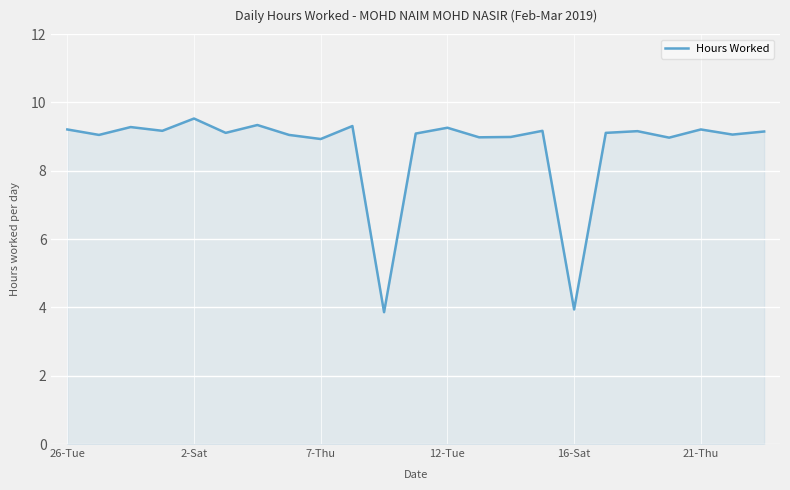

What is the difference between the maximum and minimum values?

5.7